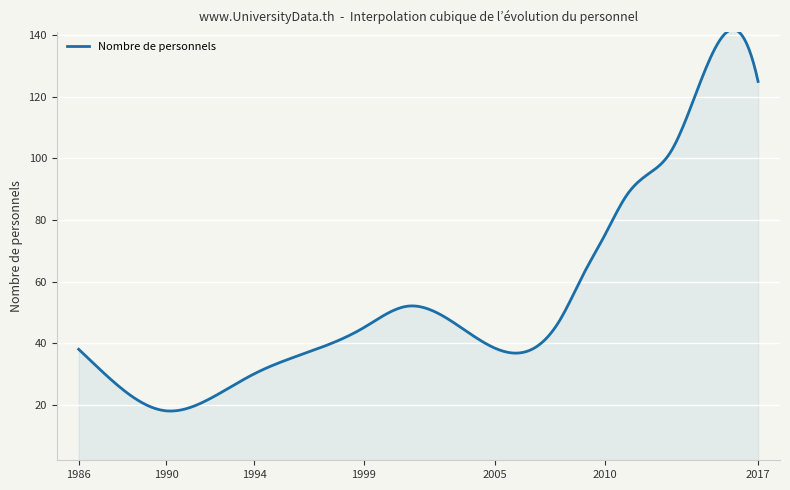

What is the minimum value shown in the chart?

17.9